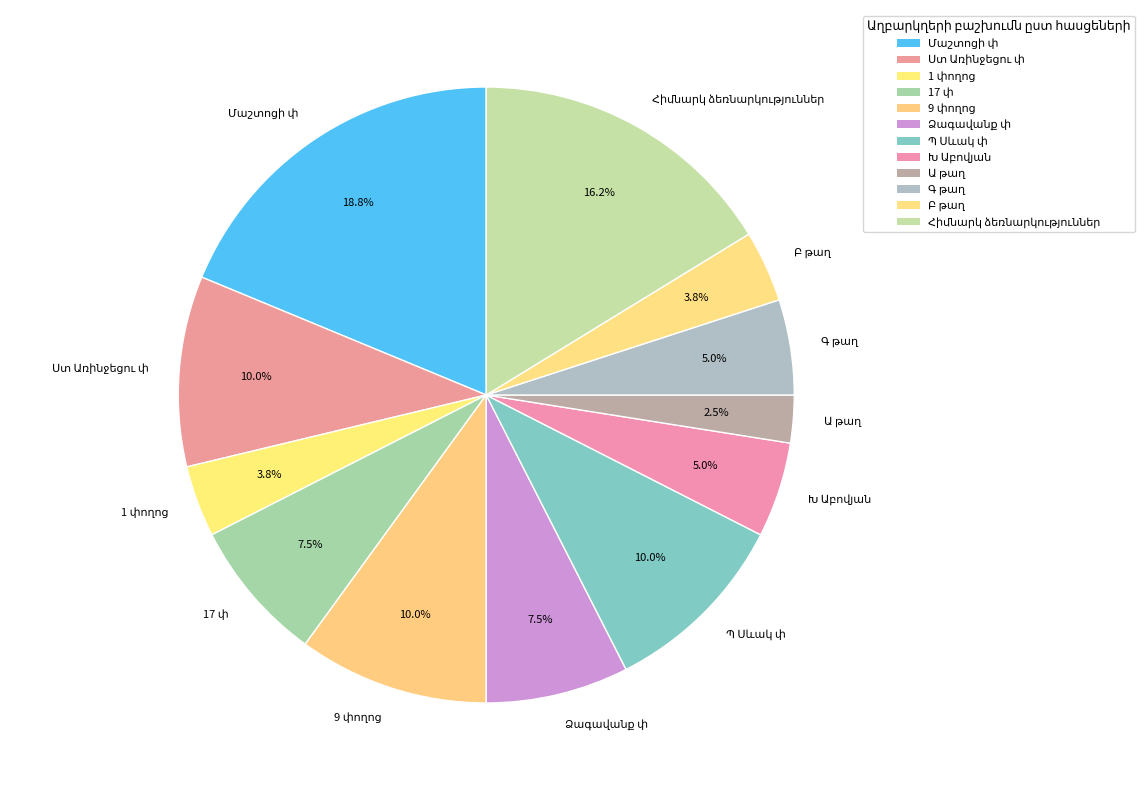

Does any single category account for the majority?

No